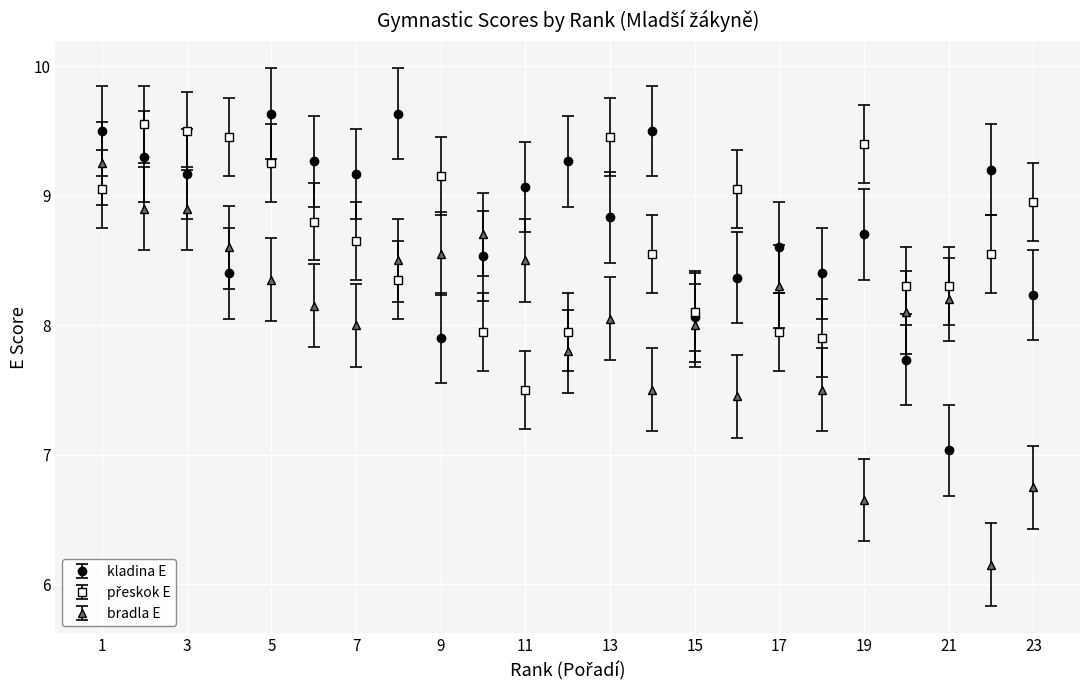

Which series has the largest range (max minus min)?

bradla E